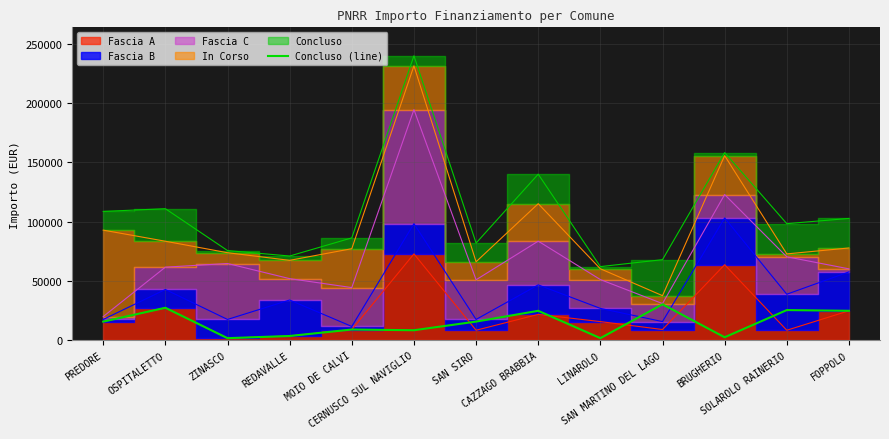

Reading left to right, what are all the values shown in this chart?

PREDORE=15782	OSPITALETTO=27424	ZINASCO=1821	REDAVALLE=3642	MOIO DE CALVI=9105	CERNUSCO SUL NAVIGLIO=8498	SAN SIRO=15782	CAZZAGO BRABBIA=24887	LINAROLO=1821	SAN MARTINO DEL LAGO=30350	BRUGHERIO=2571	SOLAROLO RAINERIO=25494	FOPPOLO=24887